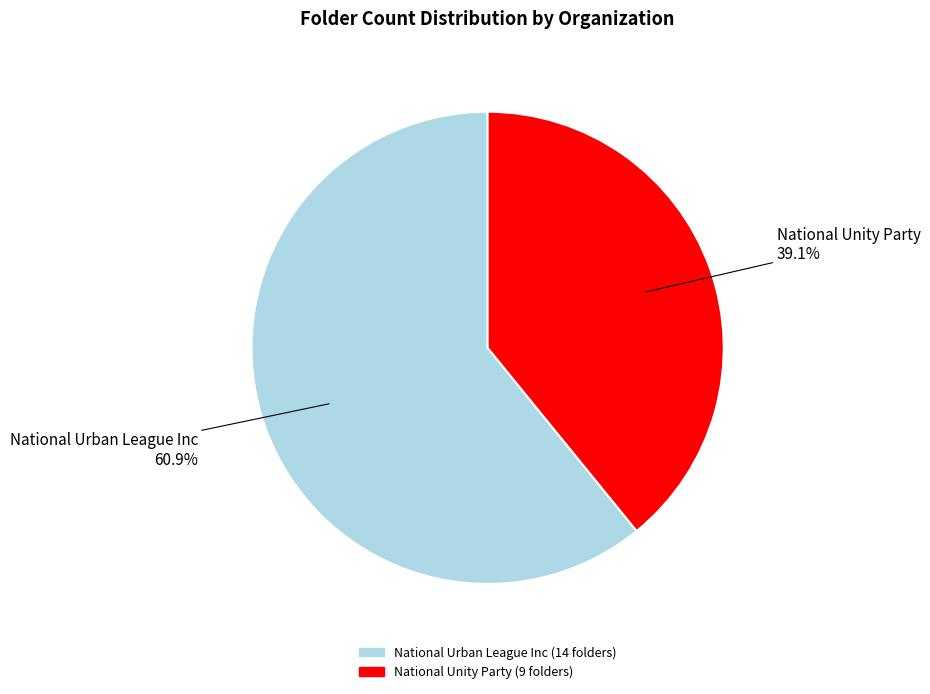

How many segments does this pie chart have?

2